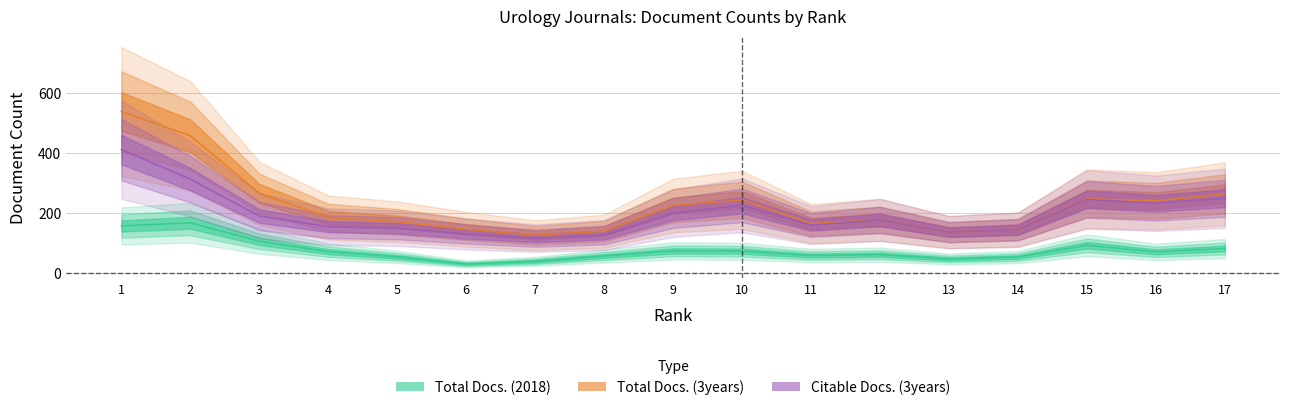

Which series has the widest spread of values?

Total Docs. (3years)